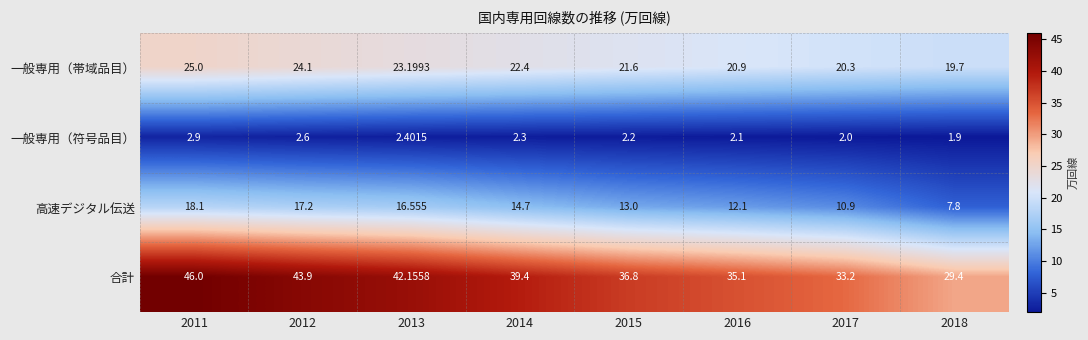

Which series has the largest range (max minus min)?

合計